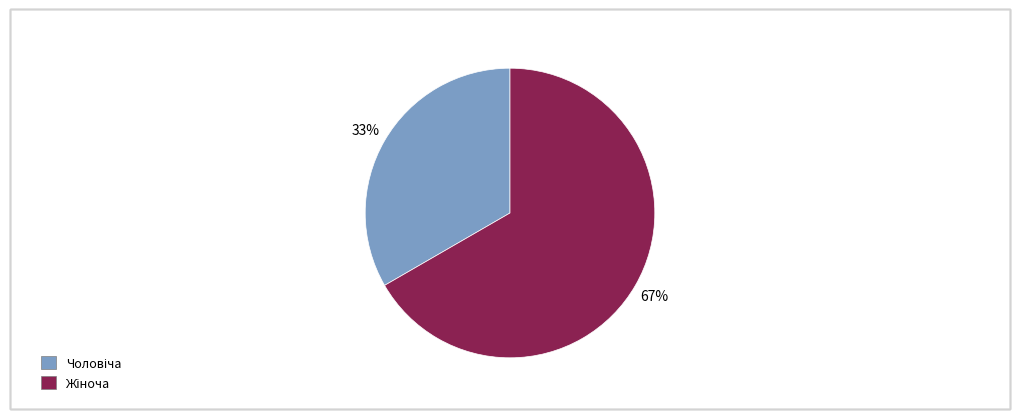

Is there any slice that represents more than half of the pie?

Yes